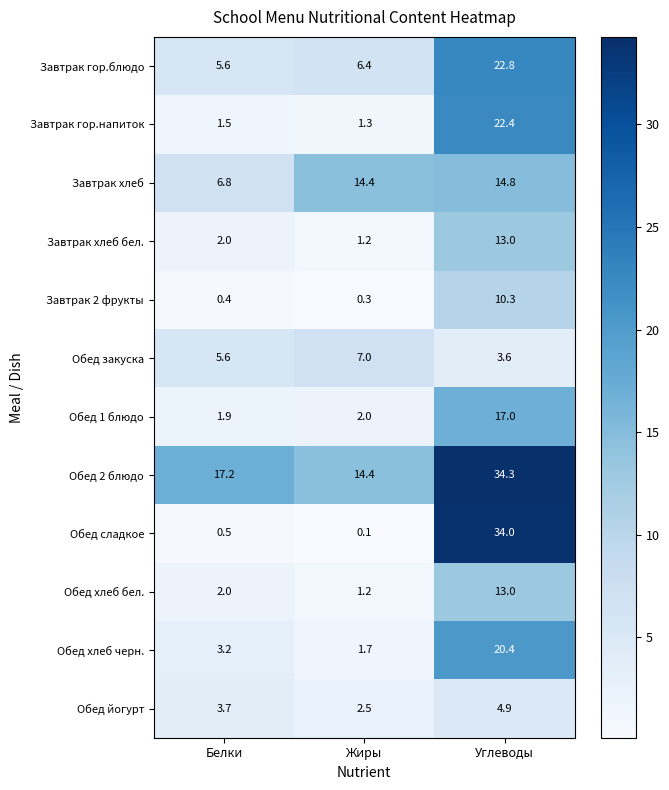

Count the number of data series in this chart.

12